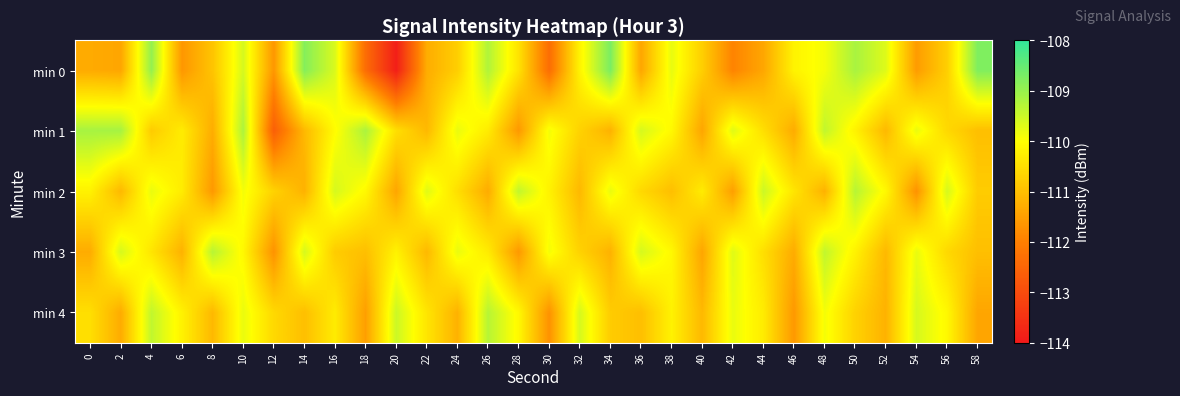

What is the maximum value shown in the chart?

-108.7